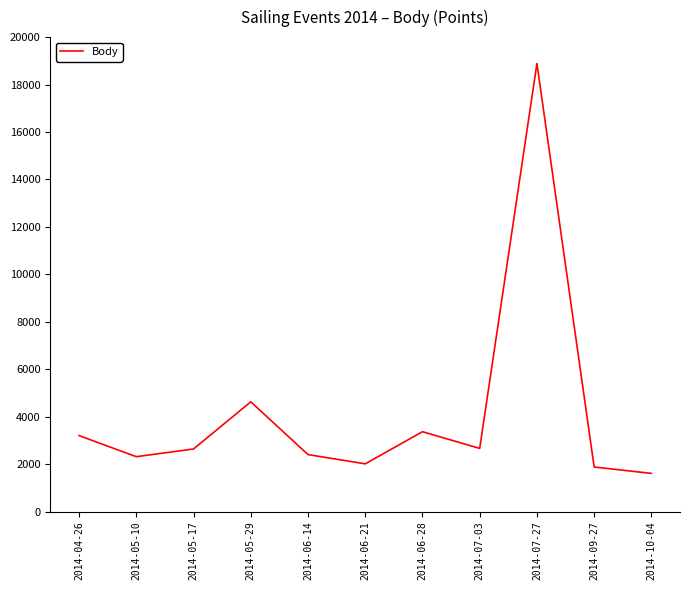

The value at 2014-04-26 is 3200. True or false?

True